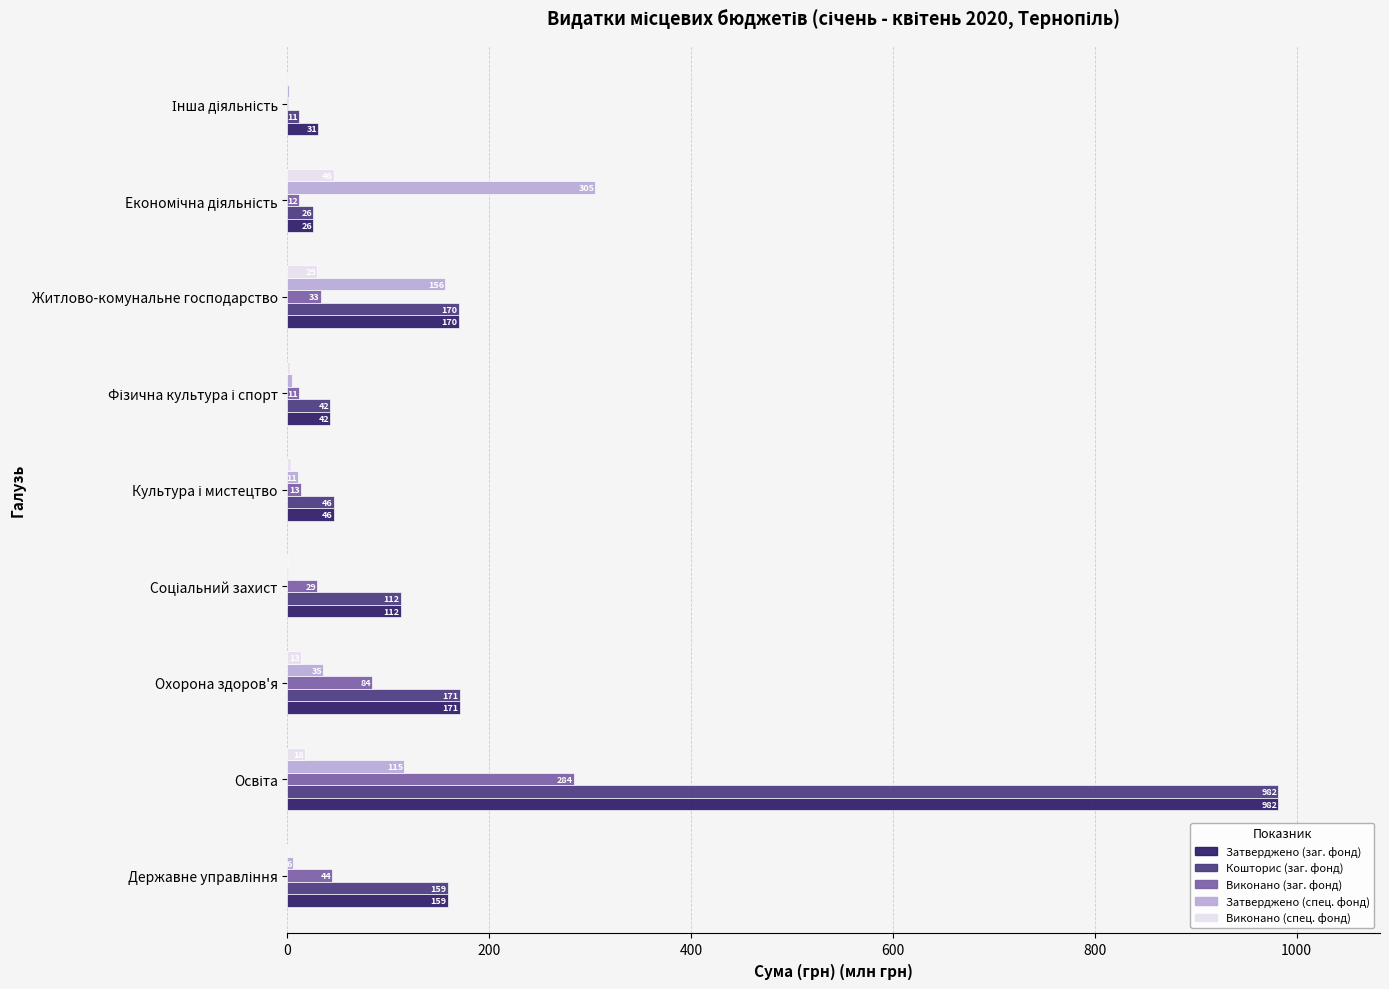

The value of Кошторис (заг. фонд) at Житлово-комунальне господарство is 101.4. True or false?

False